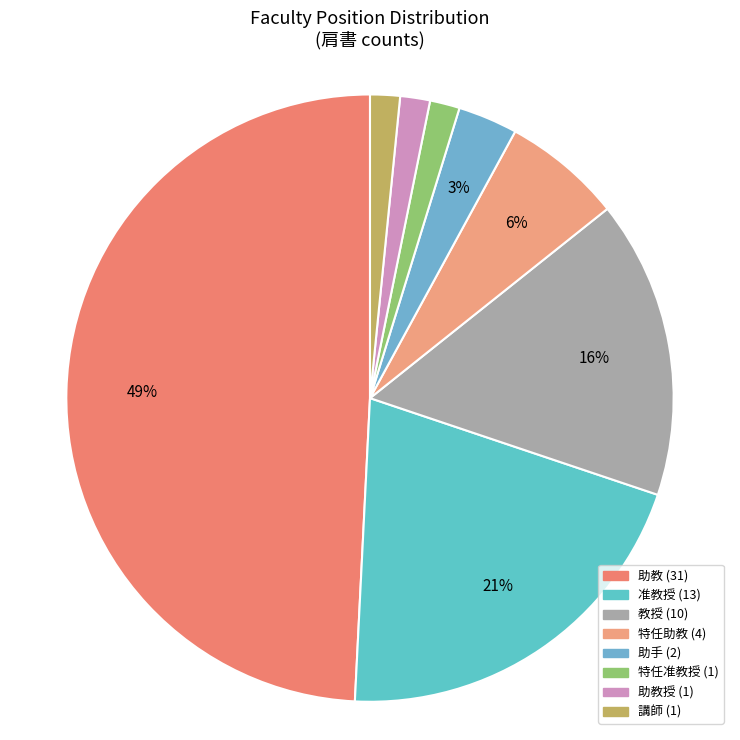

Count the number of slices in the pie.

8